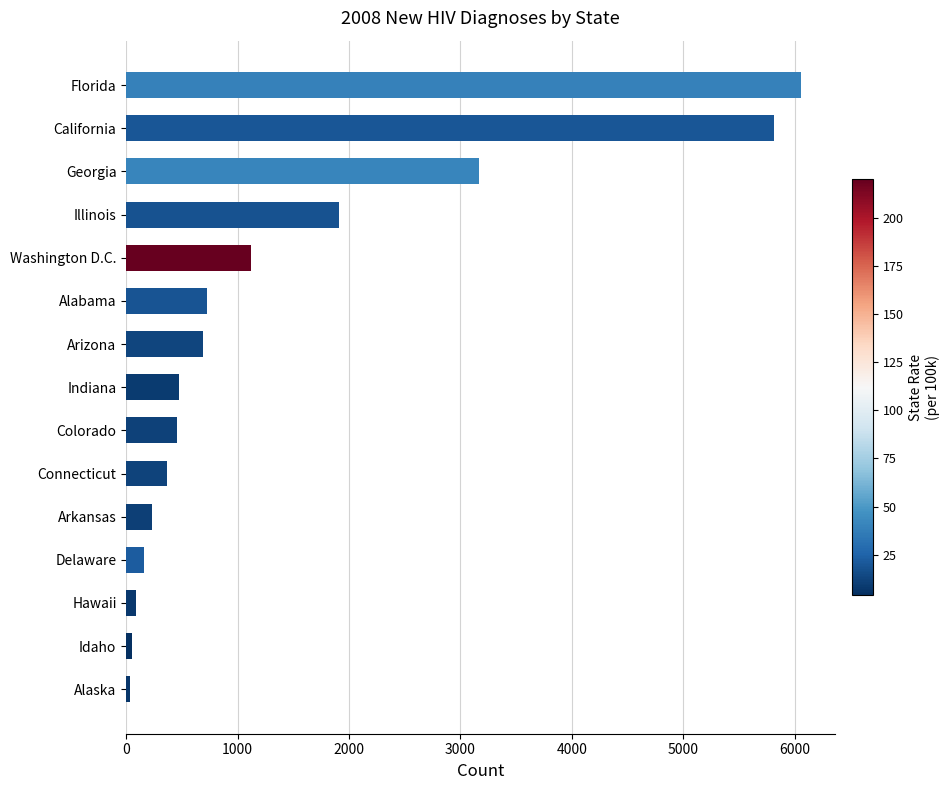

How many series are shown in this chart?

1